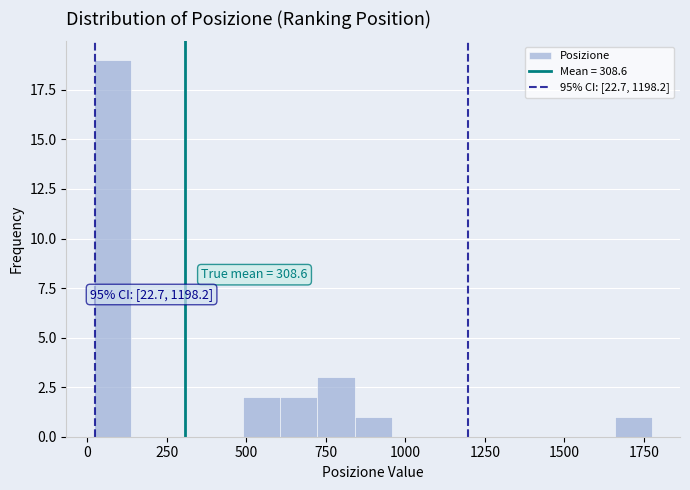

Read against the x-axis, roughly where is the centre of the tallest bar?

100